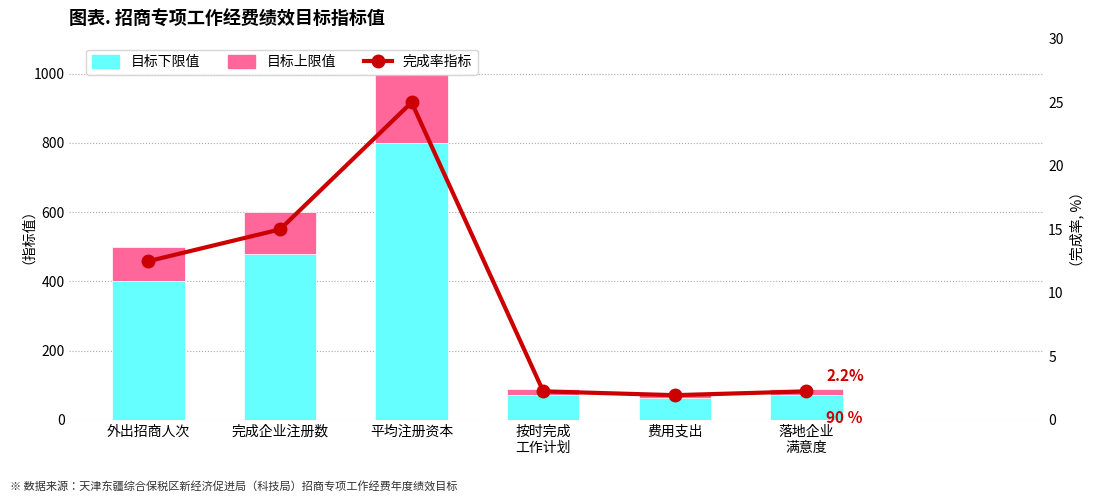

What is the difference between the highest and lowest values at 落地企业
满意度?

69.8